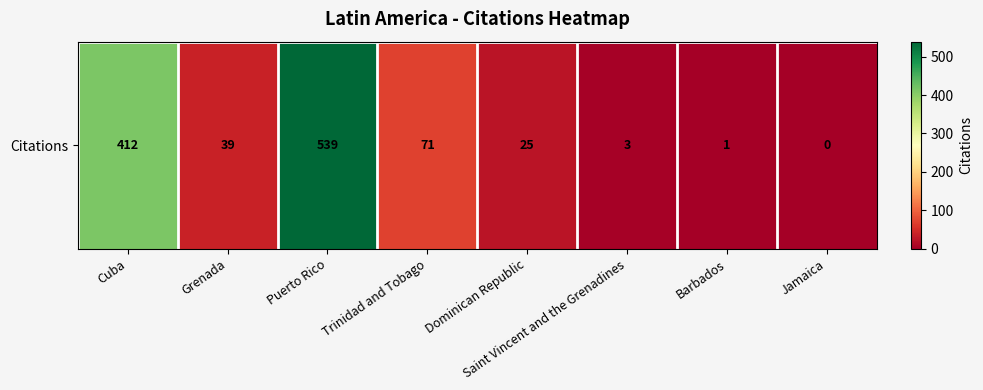

How many values exceed 39?

3